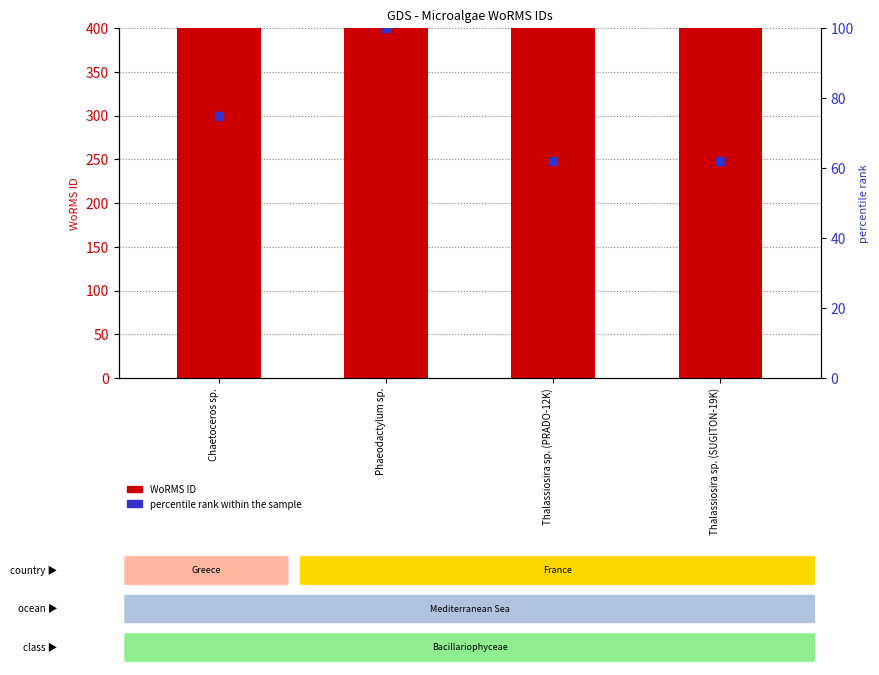

At which category is the sum across all series the highest?

Phaeodactylum sp.